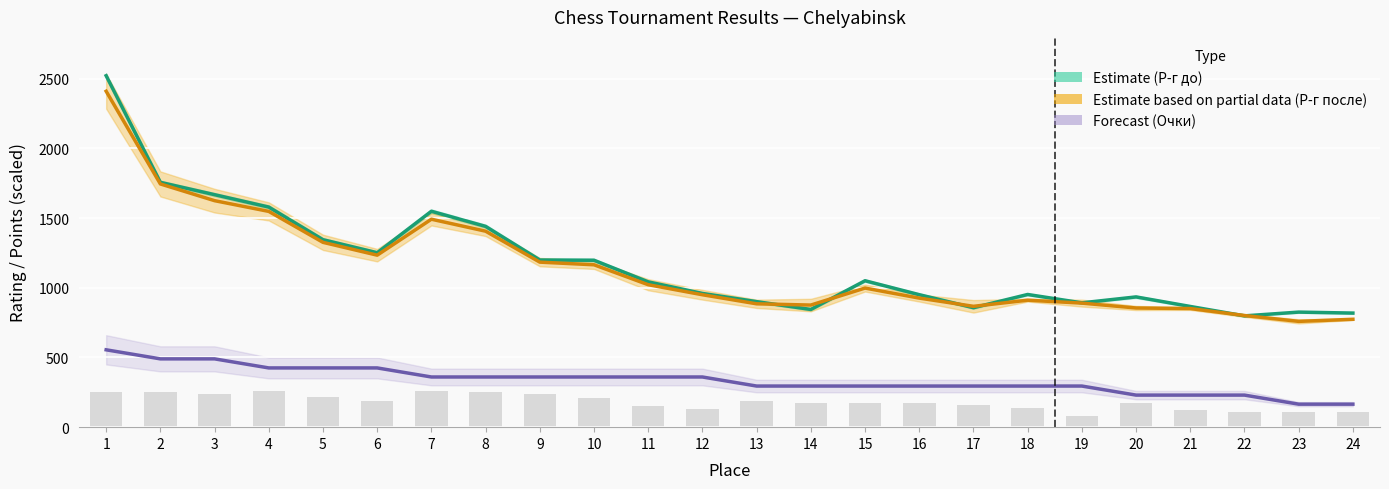

How many data points does each series have?

24